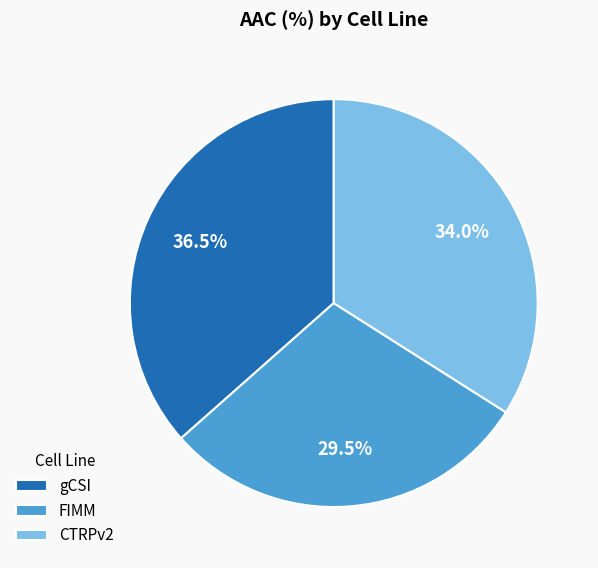

Does any single category account for the majority?

No